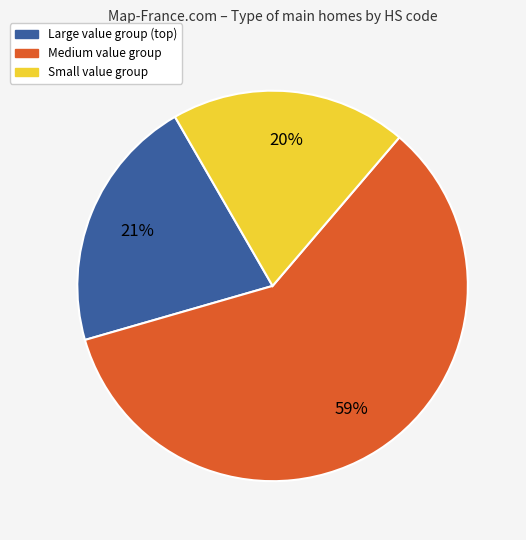

Is there a majority slice in this chart?

Yes